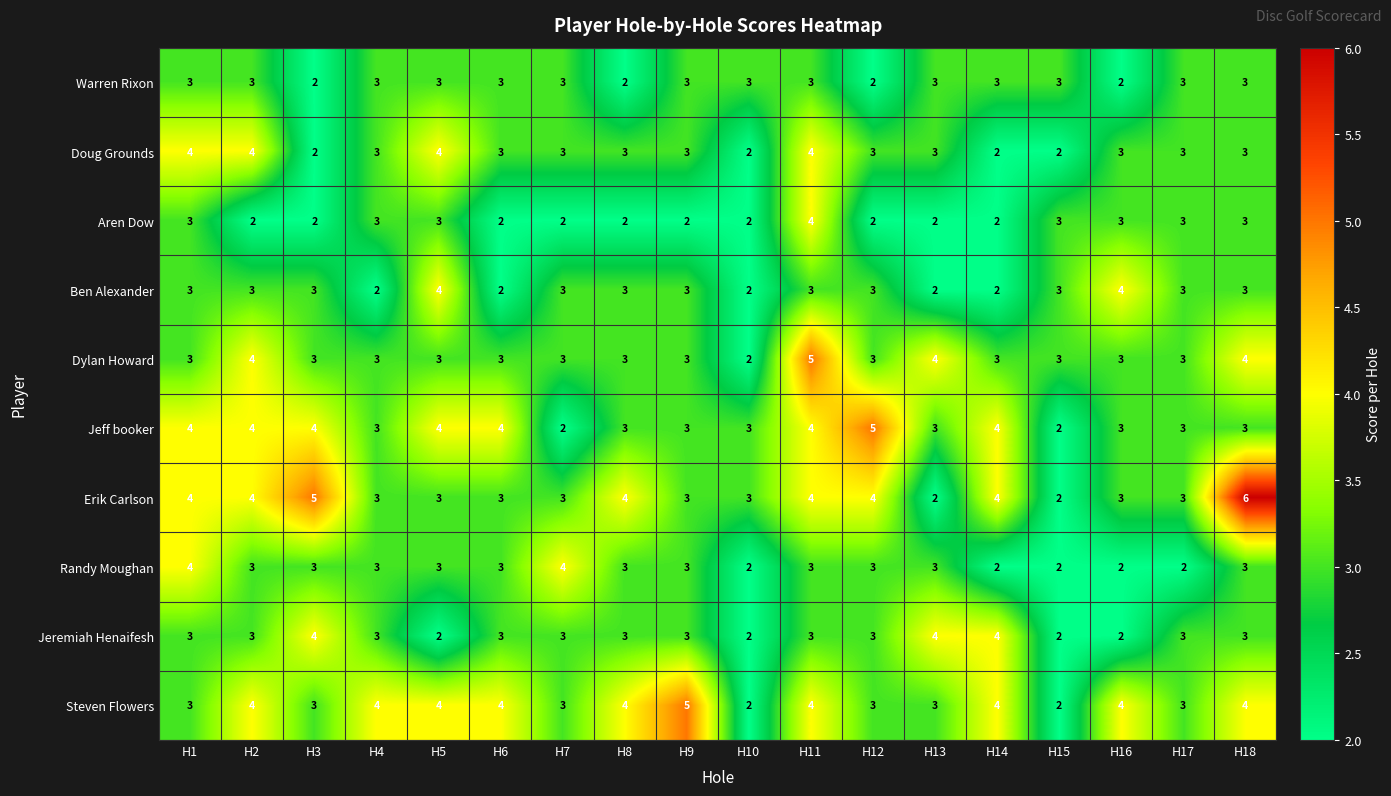

What is the approximate value of Ben Alexander at H8?

3